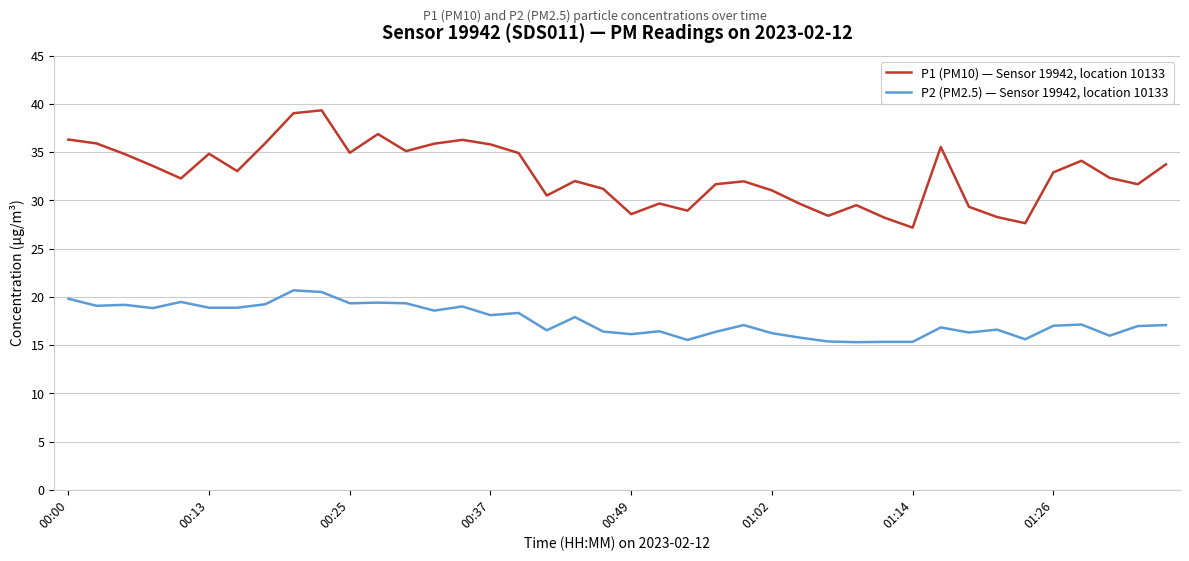

Which series has the widest spread of values?

P1 (PM10) — Sensor 19942, location 10133